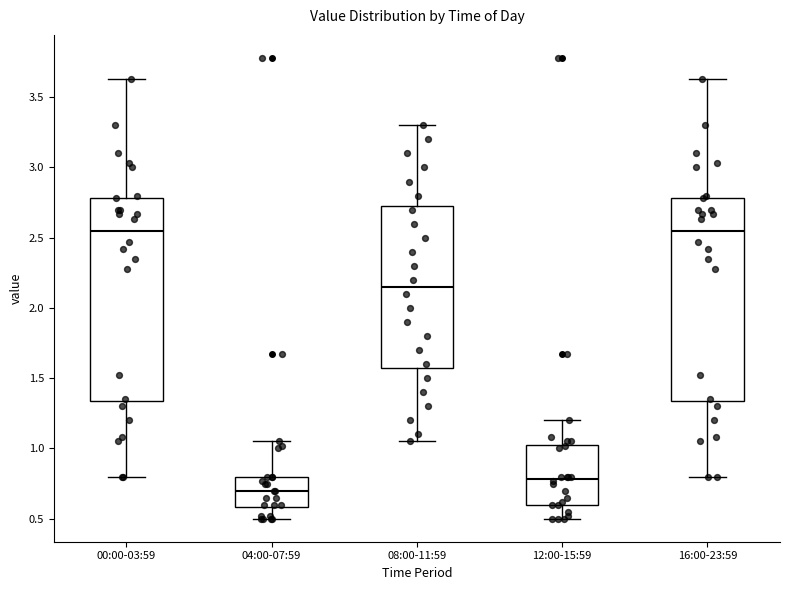

Reading left to right, read every box against the y-axis: the position of its median line, the range the box covers, and the ends of its whiskers. The values are not printed on the chart, so give them approximately, as read against the axis.

00:00-03:59: median 2.55, box 1.35 to 2.80, whiskers 0.80 to 3.65
04:00-07:59: median 0.70, box 0.60 to 0.80, whiskers 0.50 to 1.05
08:00-11:59: median 2.15, box 1.60 to 2.75, whiskers 1.05 to 3.30
12:00-15:59: median 0.80, box 0.60 to 1.05, whiskers 0.50 to 1.20
16:00-23:59: median 2.55, box 1.35 to 2.80, whiskers 0.80 to 3.65